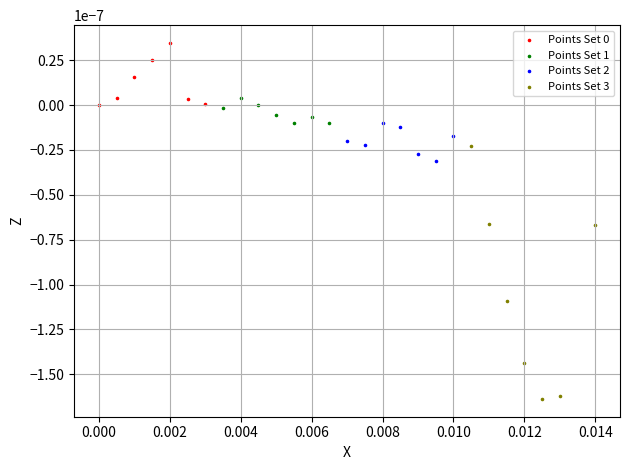

Which series contains the lowest Y value?

Points Set 3